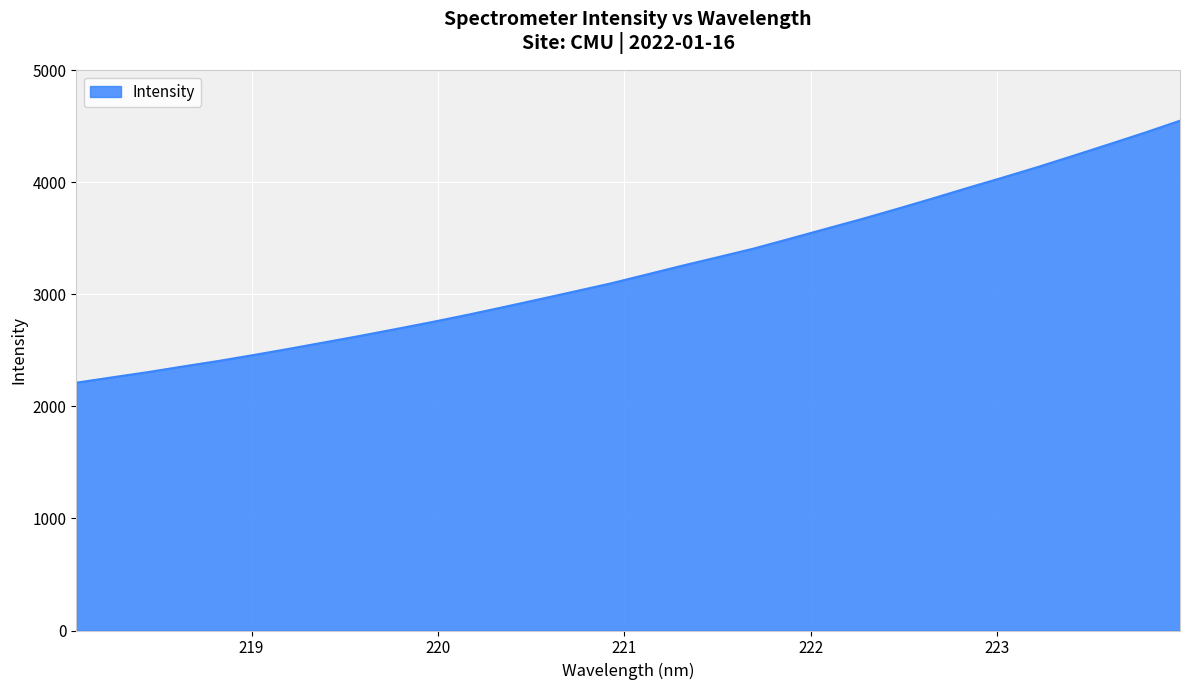

What is the minimum value shown in the chart?

2211.3